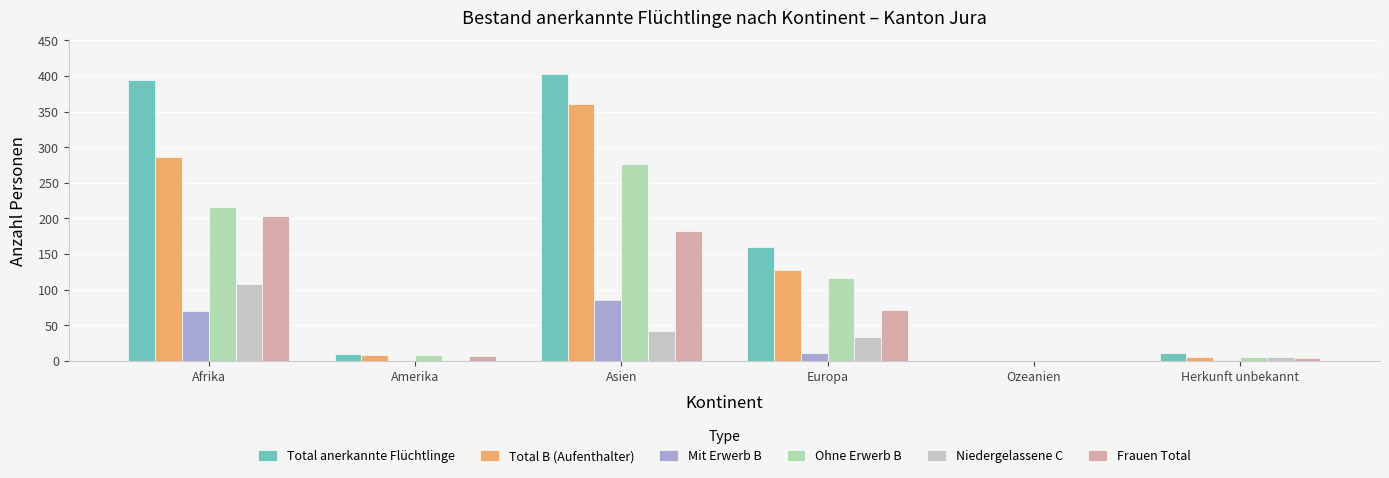

At which category is the sum across all series the highest?

Asien